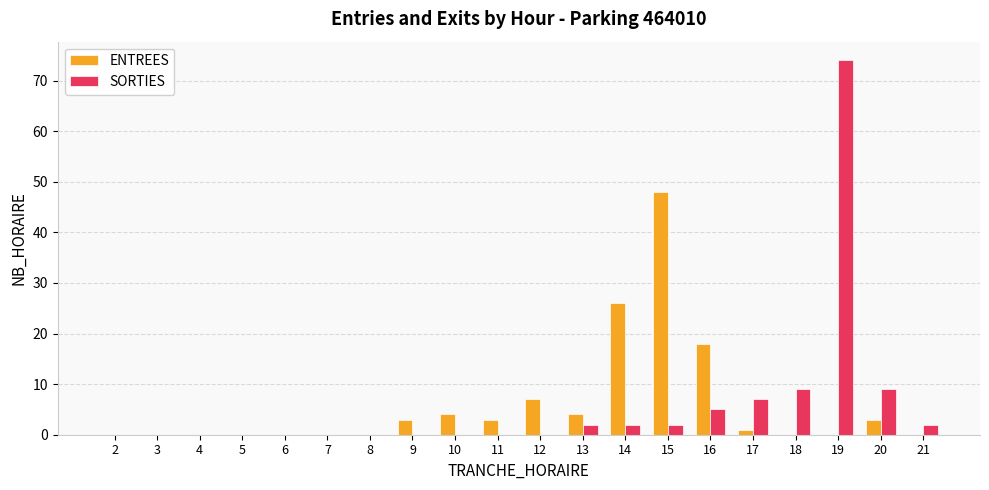

Between 5 and 17, which series saw the biggest shift?

SORTIES